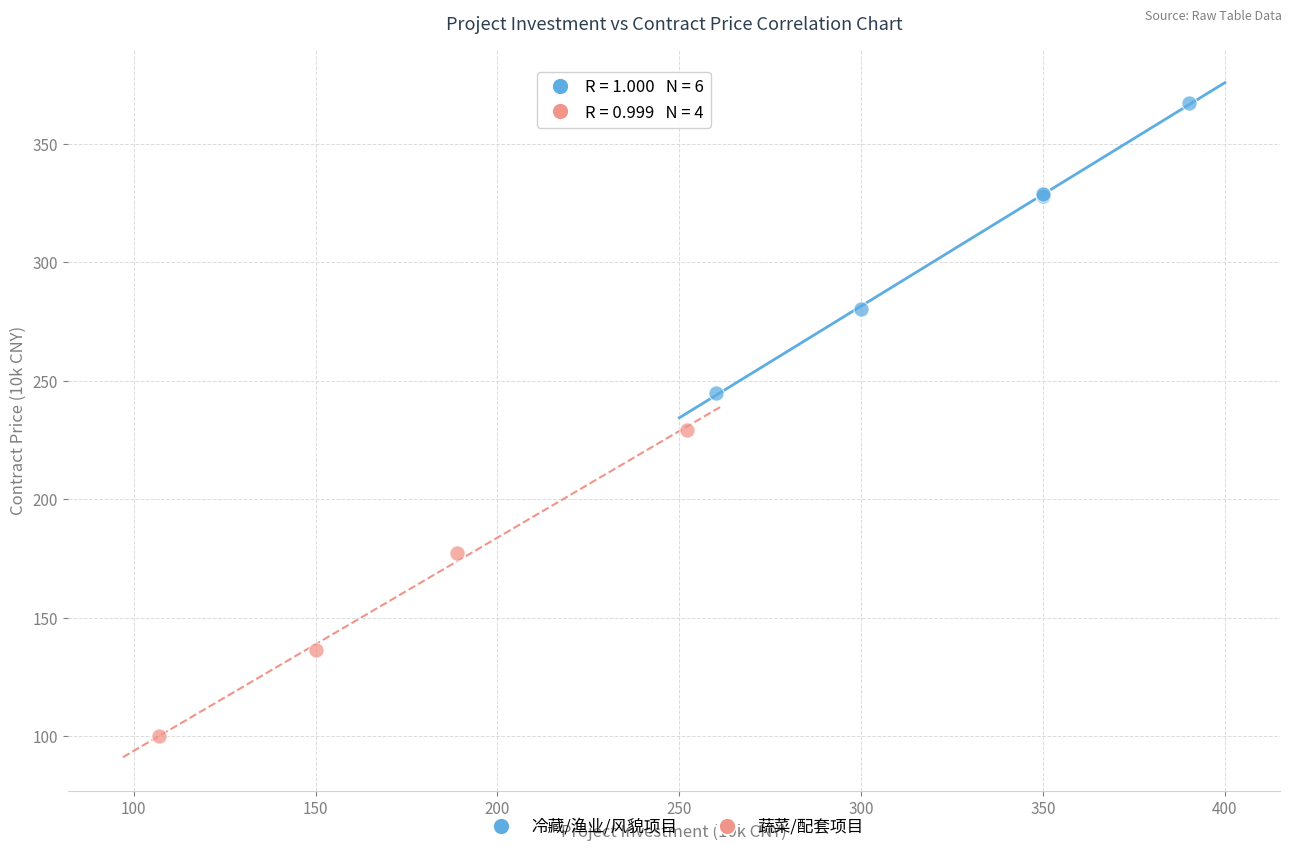

Which series reaches the minimum Y coordinate?

蔬菜/配套项目